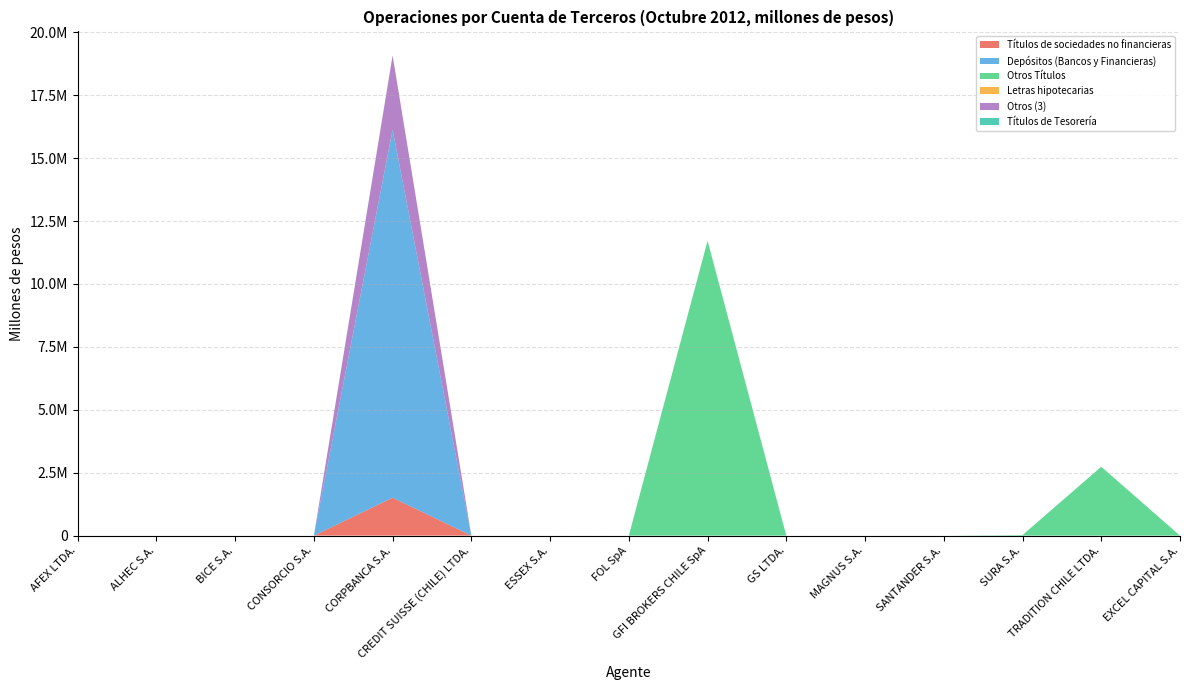

Reading left to right, list all the values displayed in this chart.

Títulos de sociedades no financieras: AFEX LTDA.=0.0	ALHEC S.A.=0.0	BICE S.A.=0.0	CONSORCIO S.A.=0.0	CORPBANCA S.A.=1505491.2	CREDIT SUISSE (CHILE) LTDA.=0.0	ESSEX S.A.=0.0	FOL SpA=0.0	GFI BROKERS CHILE SpA=0.0	GS LTDA.=0.0	MAGNUS S.A.=0.0	SANTANDER S.A.=0.0	SURA S.A.=0.0	TRADITION CHILE LTDA.=0.0	EXCEL CAPITAL S.A.=0.0
Depósitos (Bancos y Financieras): AFEX LTDA.=0.0	ALHEC S.A.=0.0	BICE S.A.=0.0	CONSORCIO S.A.=0.0	CORPBANCA S.A.=14620330.6	CREDIT SUISSE (CHILE) LTDA.=0.0	ESSEX S.A.=0.0	FOL SpA=0.0	GFI BROKERS CHILE SpA=0.0	GS LTDA.=0.0	MAGNUS S.A.=0.0	SANTANDER S.A.=0.0	SURA S.A.=0.0	TRADITION CHILE LTDA.=0.0	EXCEL CAPITAL S.A.=0.0
Otros Títulos: AFEX LTDA.=0.0	ALHEC S.A.=0.0	BICE S.A.=0.0	CONSORCIO S.A.=0.0	CORPBANCA S.A.=5808.8	CREDIT SUISSE (CHILE) LTDA.=0.0	ESSEX S.A.=0.0	FOL SpA=112.9	GFI BROKERS CHILE SpA=11716598.4	GS LTDA.=0.0	MAGNUS S.A.=0.0	SANTANDER S.A.=0.0	SURA S.A.=22433.7	TRADITION CHILE LTDA.=2737588.4	EXCEL CAPITAL S.A.=0.0
Letras hipotecarias: AFEX LTDA.=0.0	ALHEC S.A.=0.0	BICE S.A.=0.0	CONSORCIO S.A.=0.0	CORPBANCA S.A.=0.0	CREDIT SUISSE (CHILE) LTDA.=0.0	ESSEX S.A.=0.0	FOL SpA=0.0	GFI BROKERS CHILE SpA=0.0	GS LTDA.=0.0	MAGNUS S.A.=0.0	SANTANDER S.A.=0.0	SURA S.A.=0.0	TRADITION CHILE LTDA.=0.0	EXCEL CAPITAL S.A.=0.0
Otros (3): AFEX LTDA.=0.0	ALHEC S.A.=0.0	BICE S.A.=0.0	CONSORCIO S.A.=0.0	CORPBANCA S.A.=2948598.7	CREDIT SUISSE (CHILE) LTDA.=0.0	ESSEX S.A.=0.0	FOL SpA=0.0	GFI BROKERS CHILE SpA=0.0	GS LTDA.=0.0	MAGNUS S.A.=0.0	SANTANDER S.A.=0.0	SURA S.A.=0.0	TRADITION CHILE LTDA.=0.0	EXCEL CAPITAL S.A.=0.0
Títulos de Tesorería: AFEX LTDA.=0.0	ALHEC S.A.=0.0	BICE S.A.=0.0	CONSORCIO S.A.=0.0	CORPBANCA S.A.=0.0	CREDIT SUISSE (CHILE) LTDA.=0.0	ESSEX S.A.=0.0	FOL SpA=0.0	GFI BROKERS CHILE SpA=0.0	GS LTDA.=0.0	MAGNUS S.A.=0.0	SANTANDER S.A.=0.0	SURA S.A.=0.0	TRADITION CHILE LTDA.=0.0	EXCEL CAPITAL S.A.=0.0